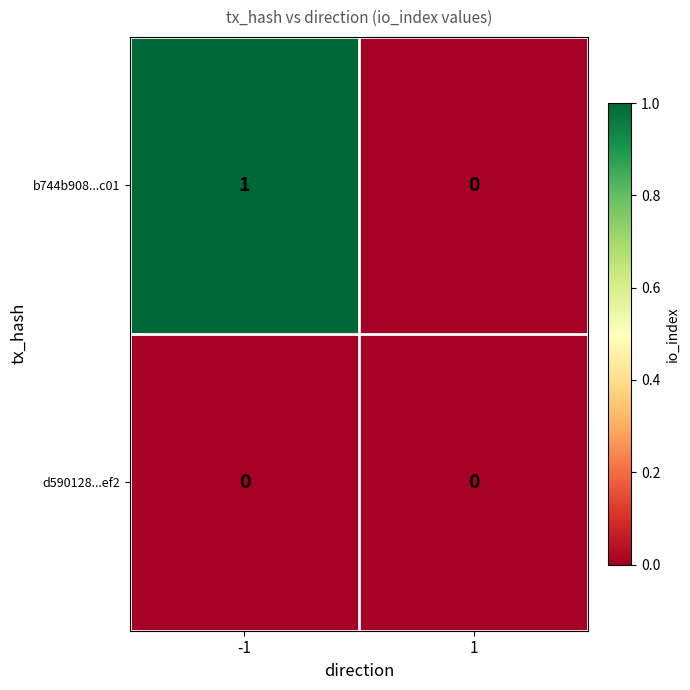

Which category has the highest value across all series?

-1